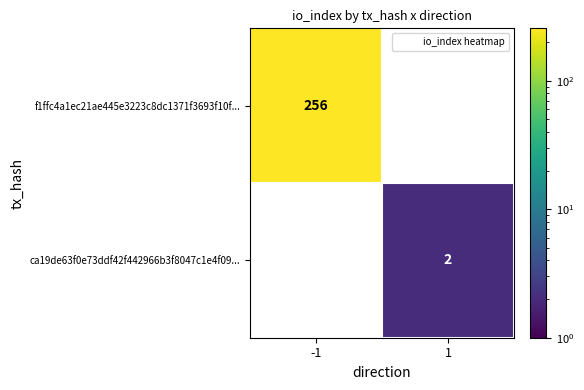

Which series has the largest total across all categories?

f1ffc4a1ec21ae445e3223c8dc1371f3693f10f...